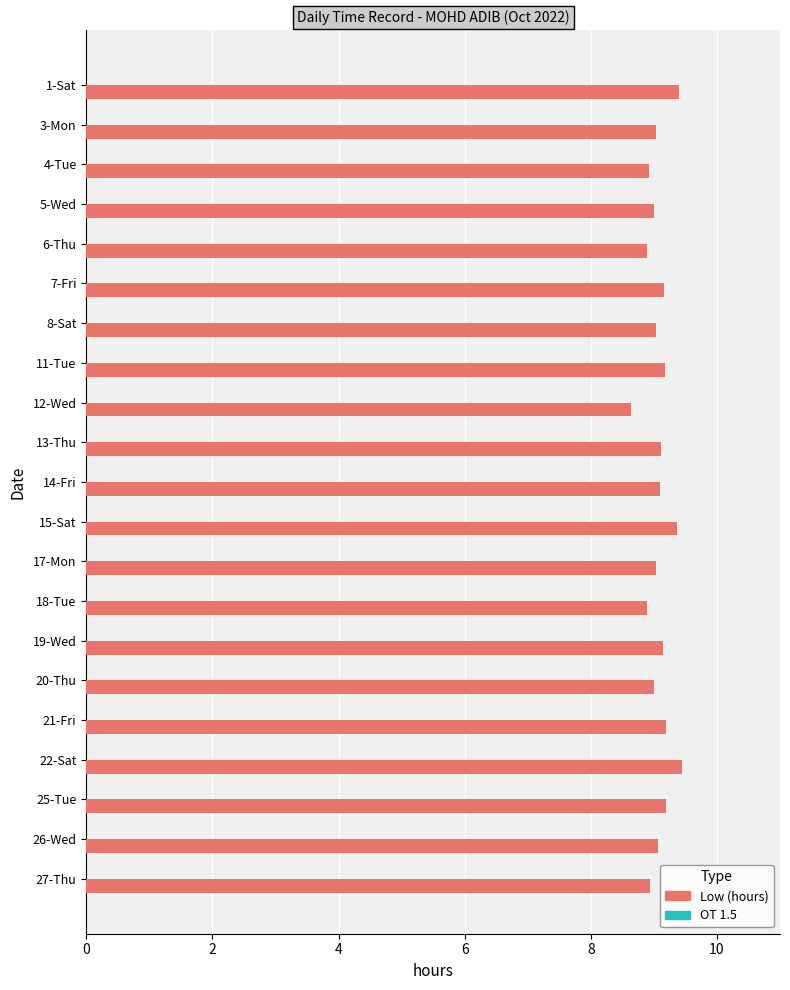

What is the difference between the maximum and minimum values?

0.8